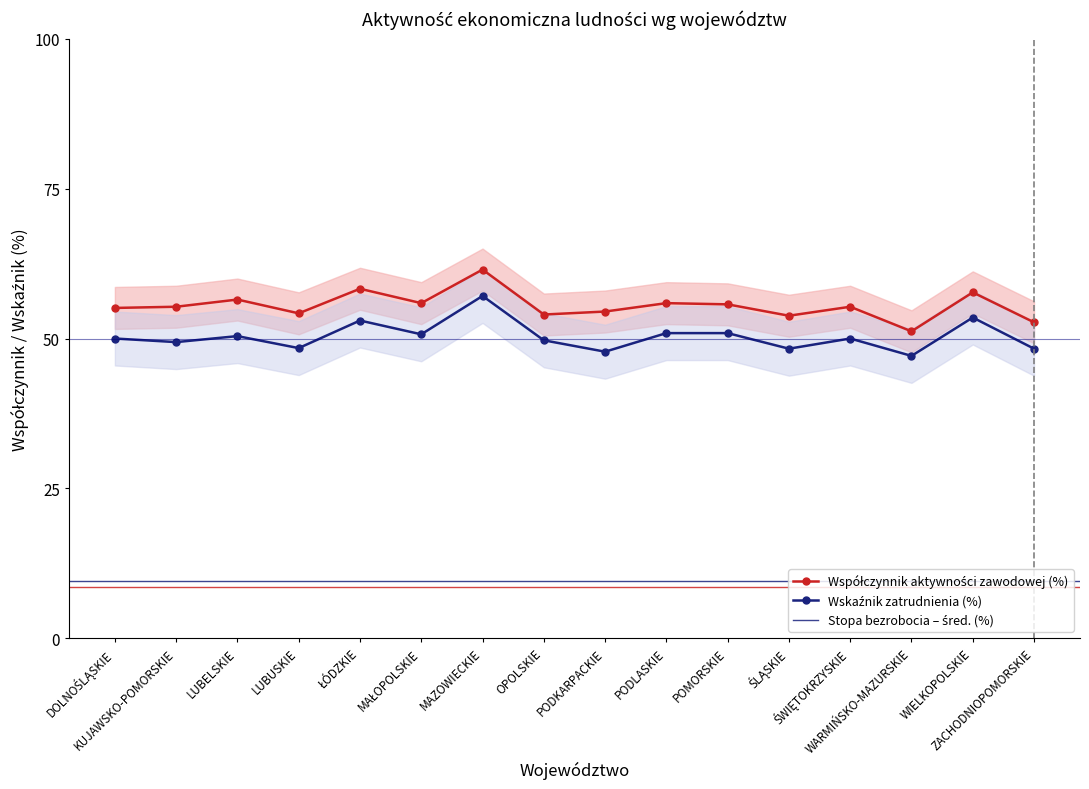

Is it true that Współczynnik aktywności zawodowej (%) equals 73.7 at POMORSKIE?

False